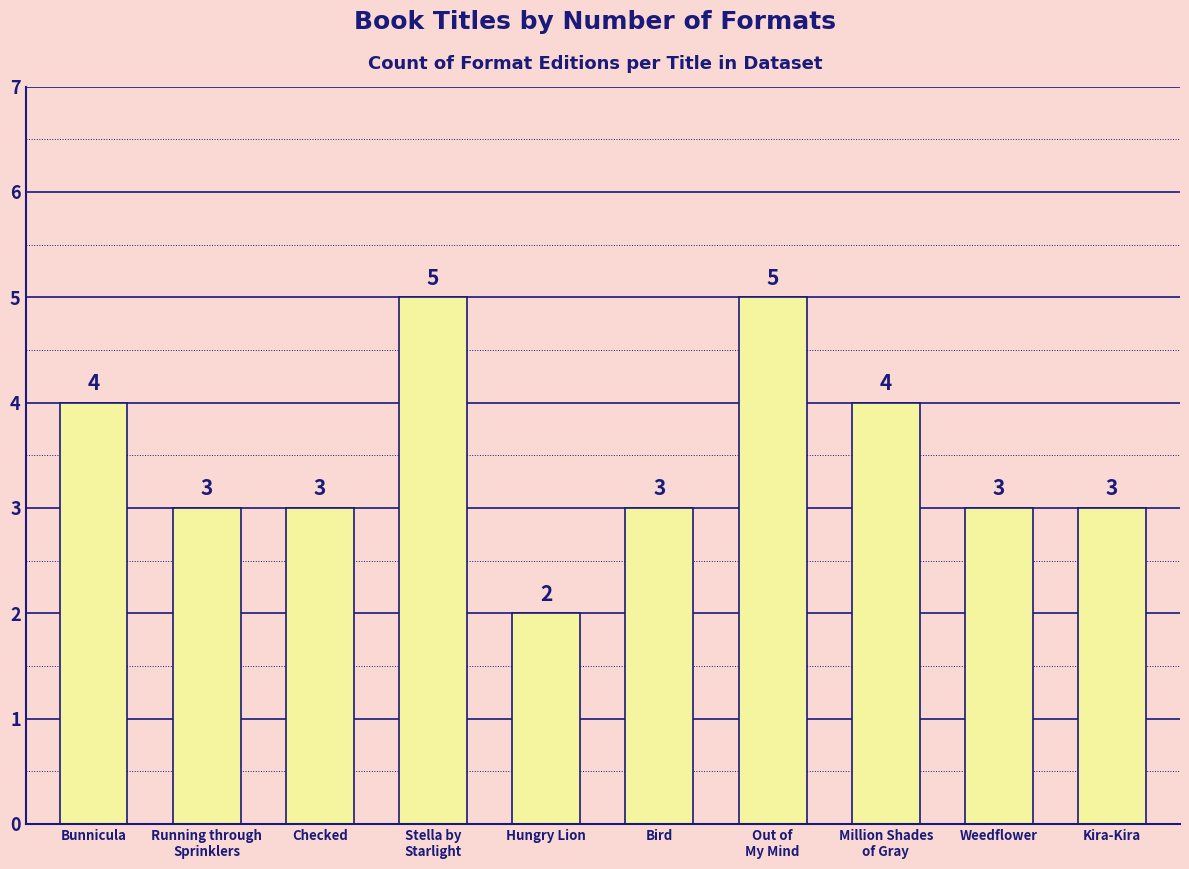

What is the ratio of the value at Bunnicula to the value at Kira-Kira?

1.3